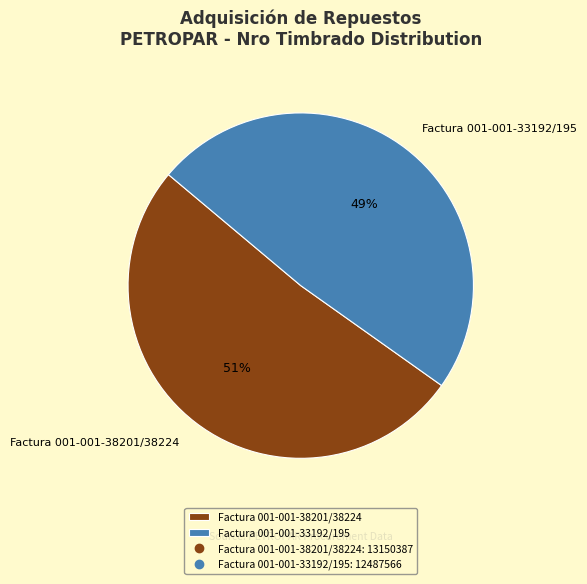

True or false: Factura 001-001-33192/195 accounts for 49% of the total.

True